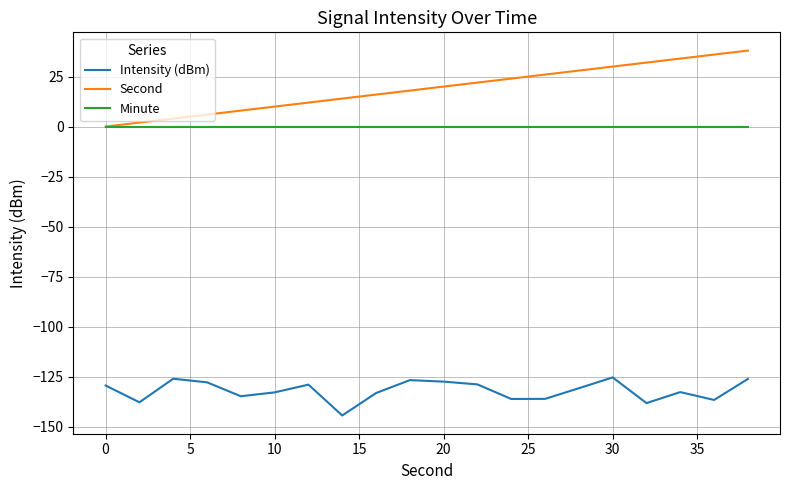

True or false: Intensity (dBm) and Second intersect in this chart.

False